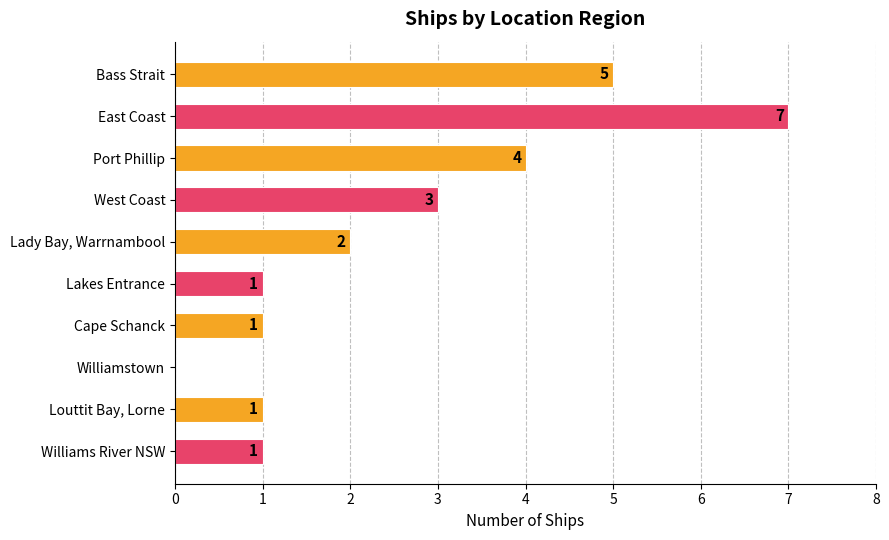

Where is the data nearest to the value 3?

West Coast